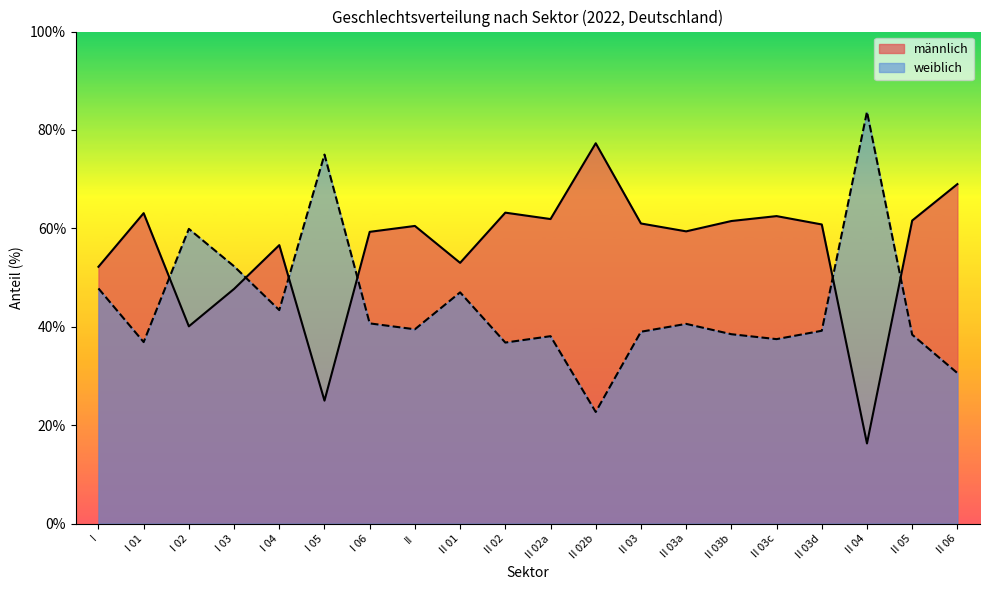

What is the difference between the highest and lowest values at I 03?

4.6